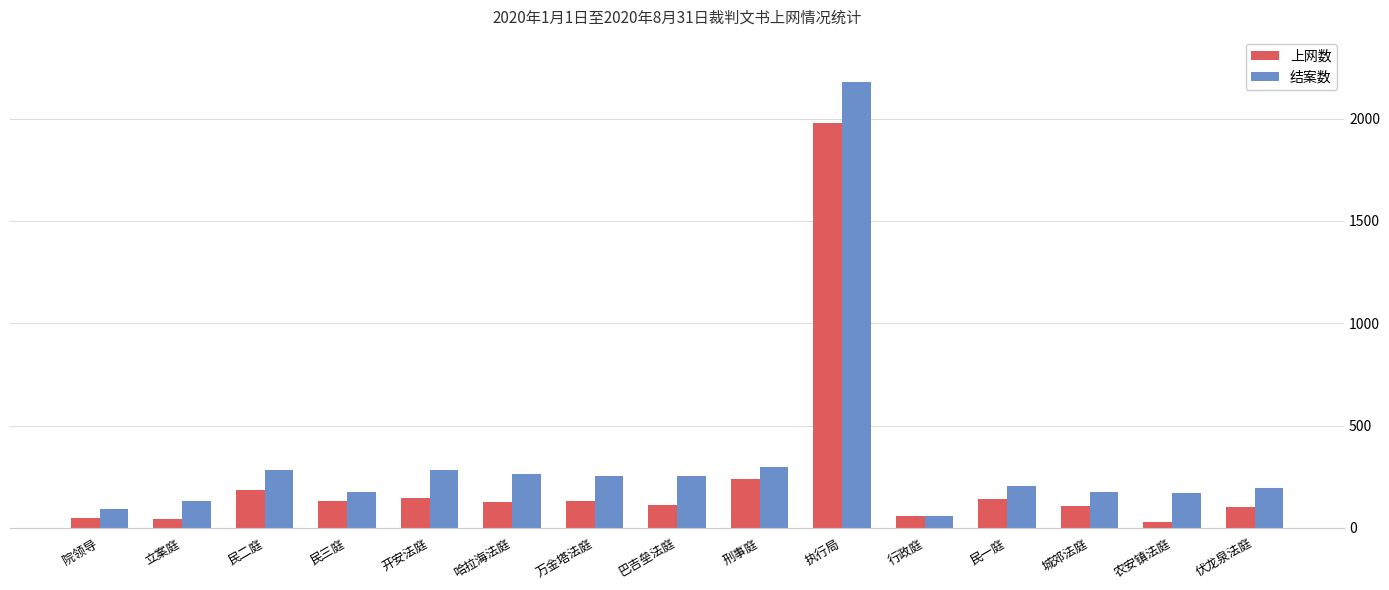

What is the value of the 结案数 bar at the 15th from the left?

195